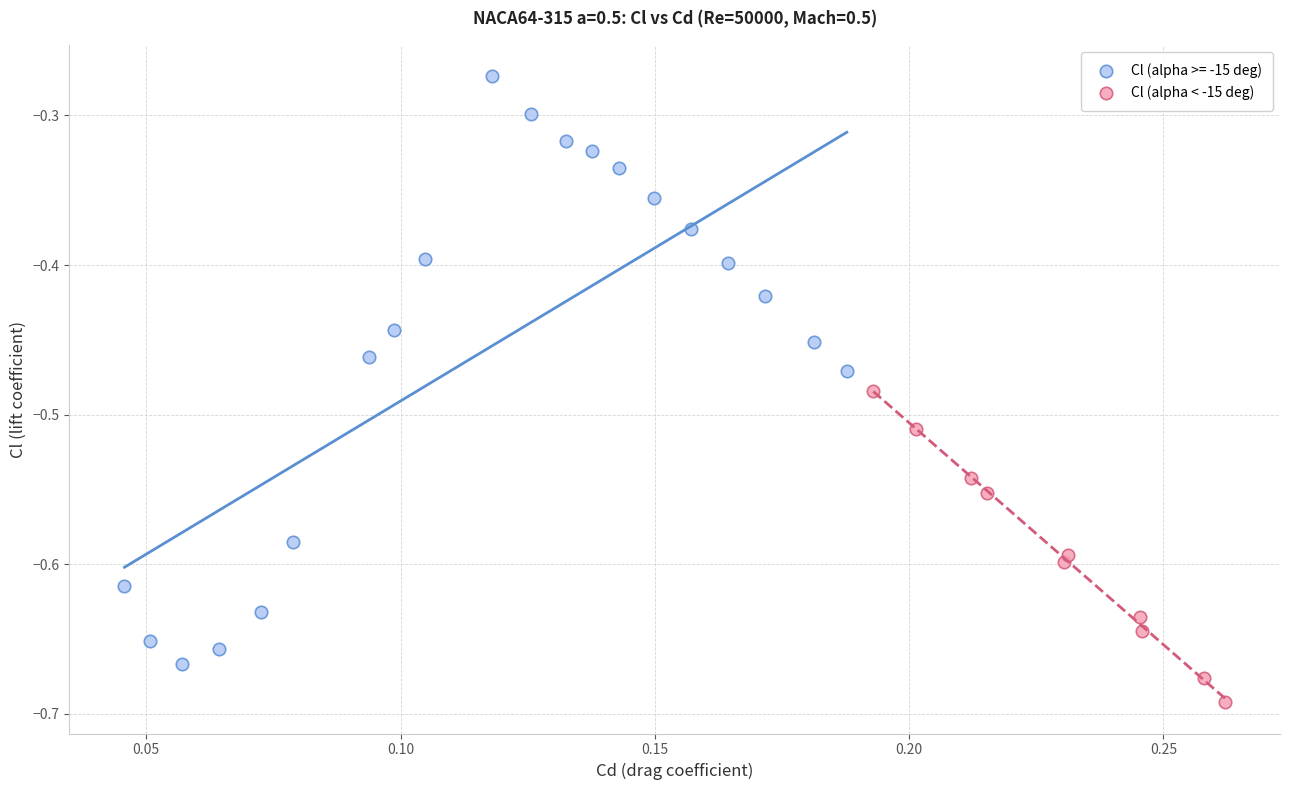

Which series has the widest spread of Y values?

Cl (alpha >= -15 deg)